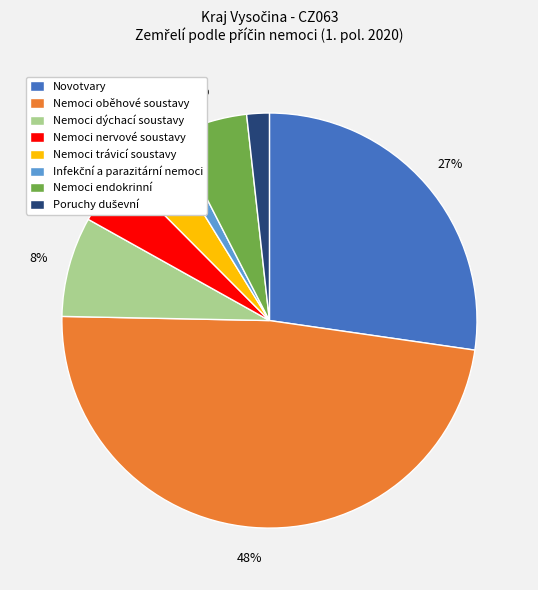

To the nearest percent, what portion does Nemoci dýchací soustavy represent?

8%